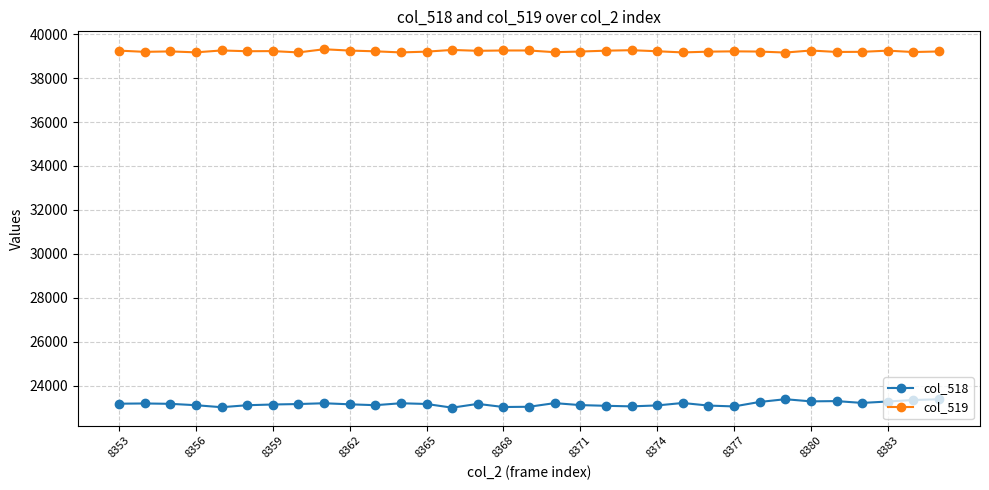

Rank the series by their maximum value, from highest to lowest.

col_519, col_518